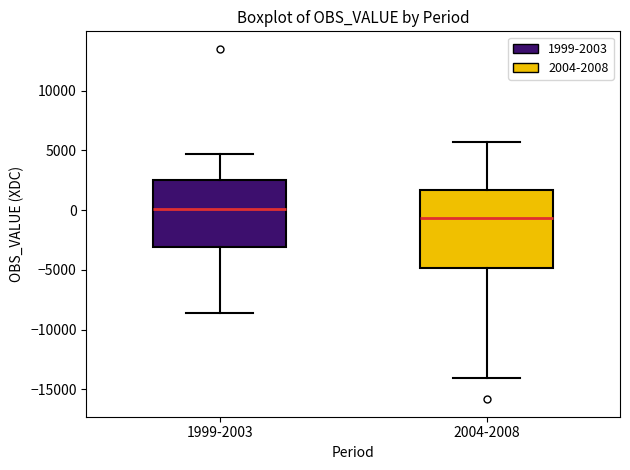

Reading left to right, transcribe this box plot: for each box, give where its median line is, the range the box spans, and where its two whiskers end, as read against the y-axis. The values are not printed on the chart, so give them approximately, as read against the axis.

1999-2003: median 0, box -3000 to 2500, whiskers -8500 to 4500
2004-2008: median -500, box -5000 to 1500, whiskers -14000 to 5500